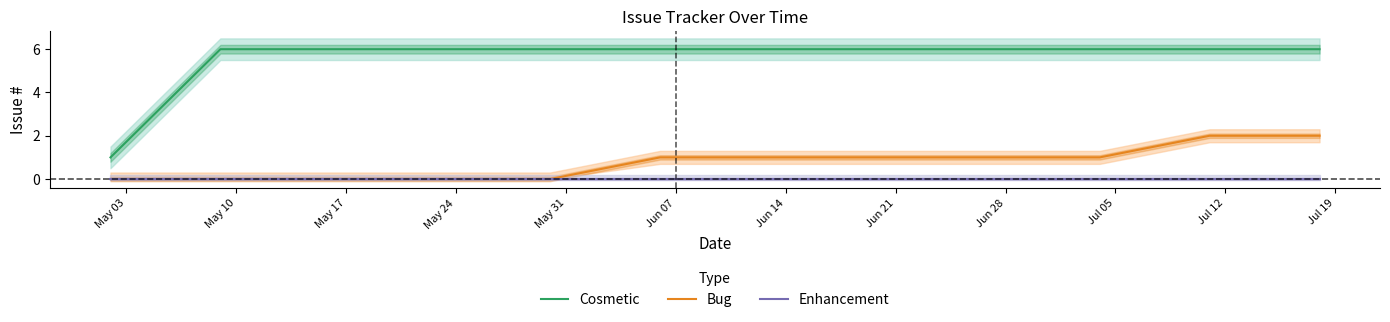

True or false: Enhancement and Bug cross at least once.

False